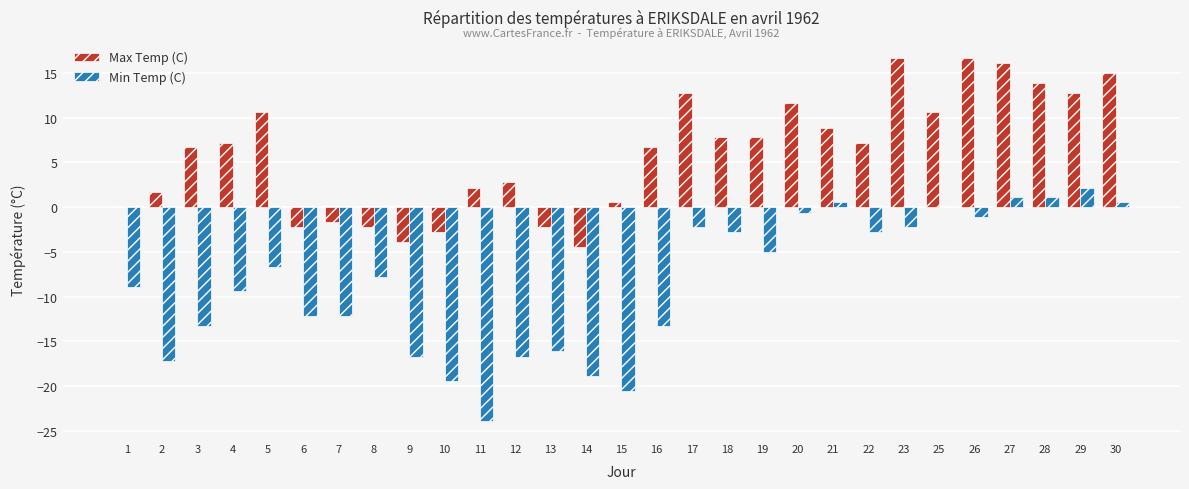

What is the average value of the Max Temp (C) series?

6.1